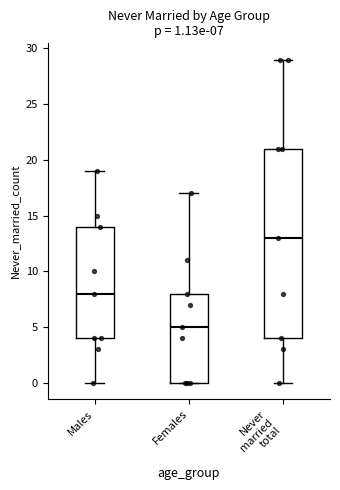

Comparing the boxes themselves (not the whiskers), which one is the tallest?

Never married total